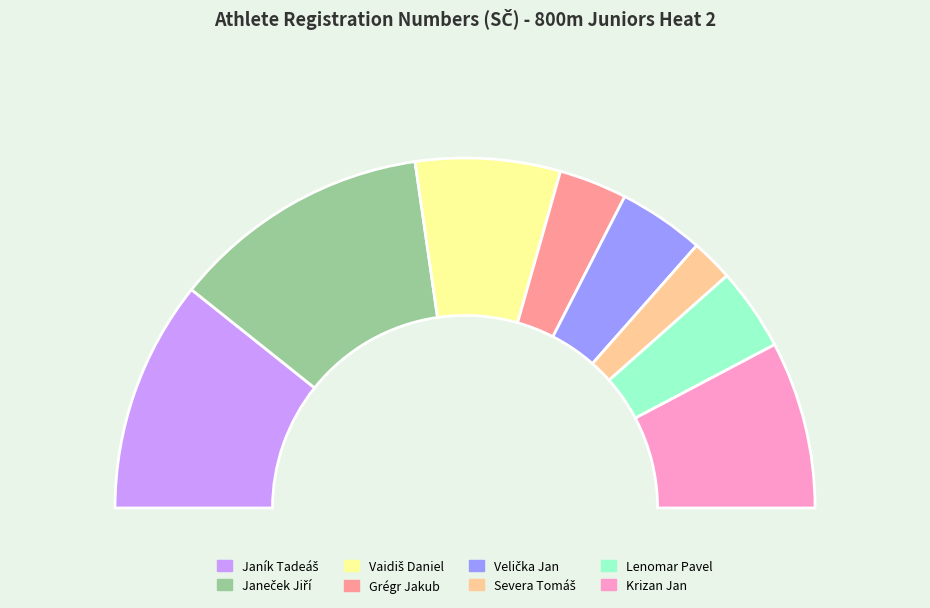

Is Vaidiš Daniel the majority of the pie?

No